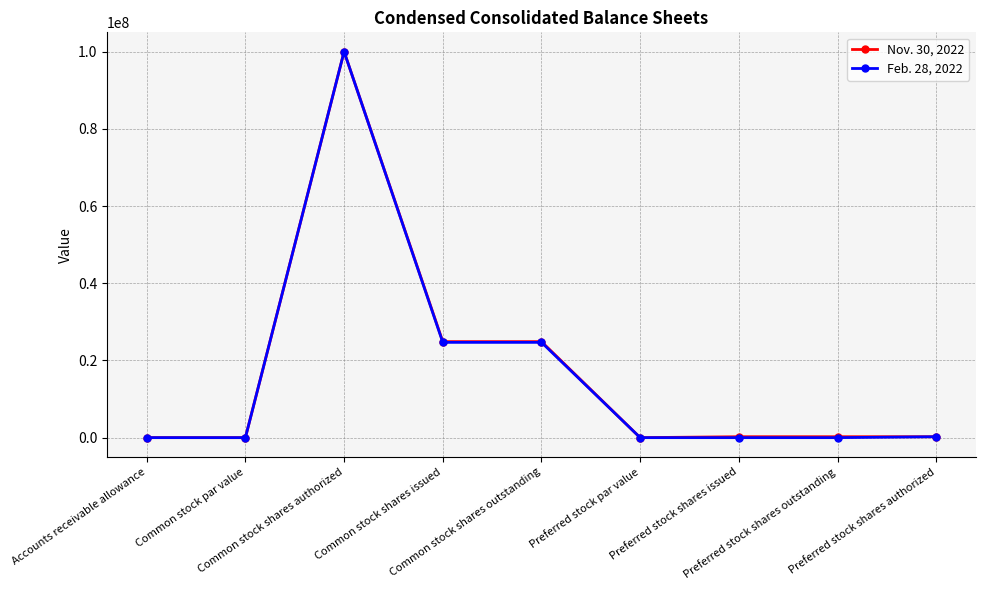

List the series in order of their overall mean, highest first.

Nov. 30, 2022, Feb. 28, 2022